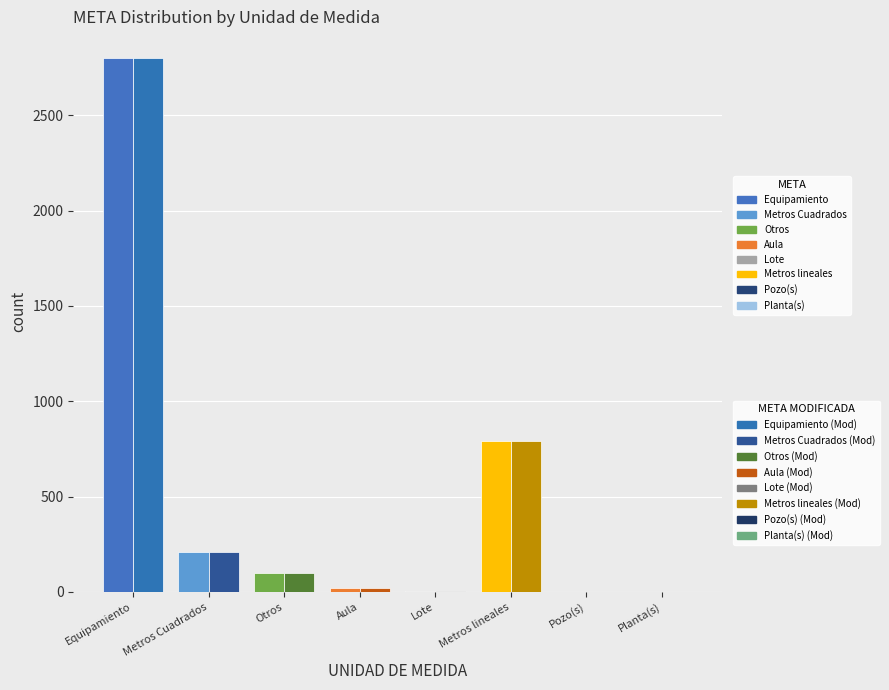

At which category does the chart reach its minimum across all series?

Pozo(s)